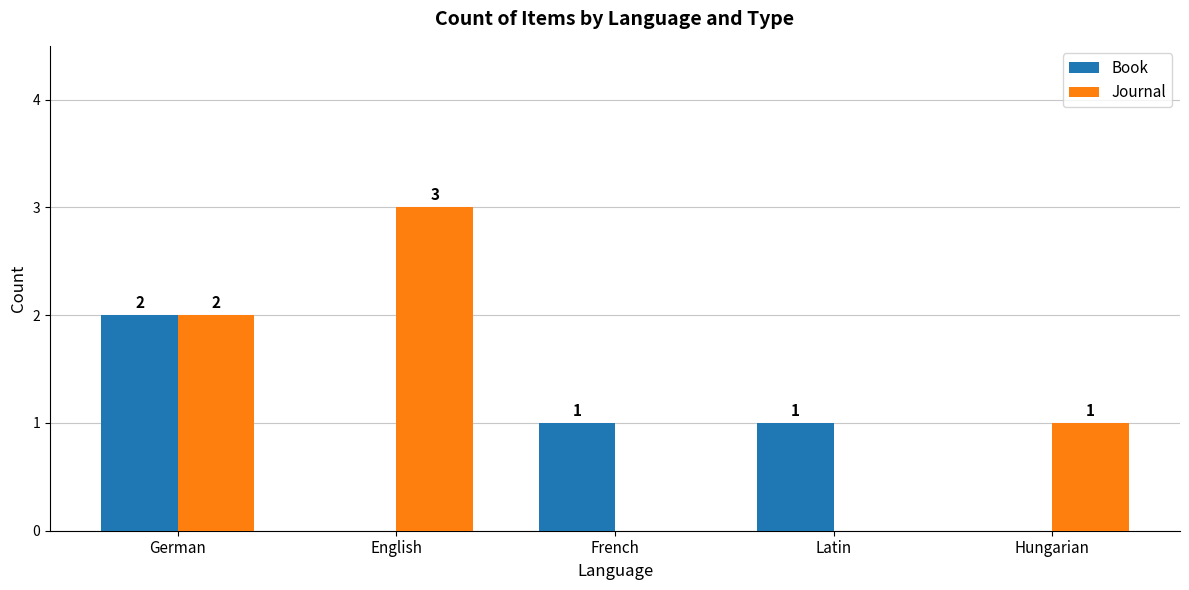

Is it true that Journal equals 1 at Hungarian?

True